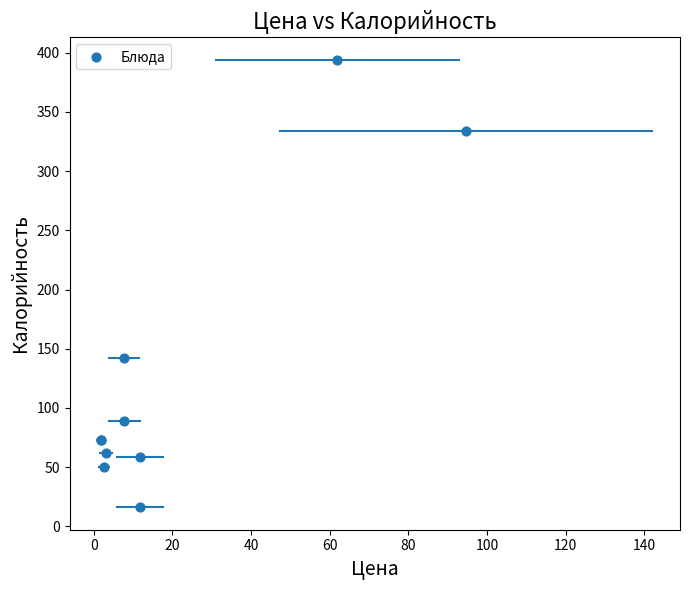

What Y value in the scatter plot is closest to 205?

142.0